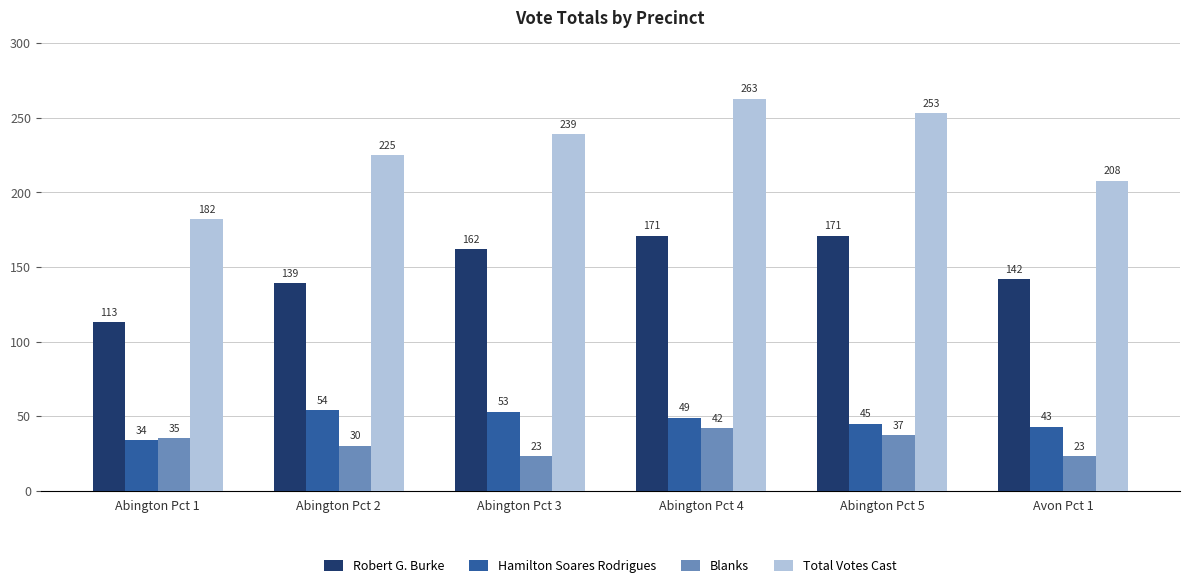

Where is Total Votes Cast nearest to the value 222?

Abington Pct 2